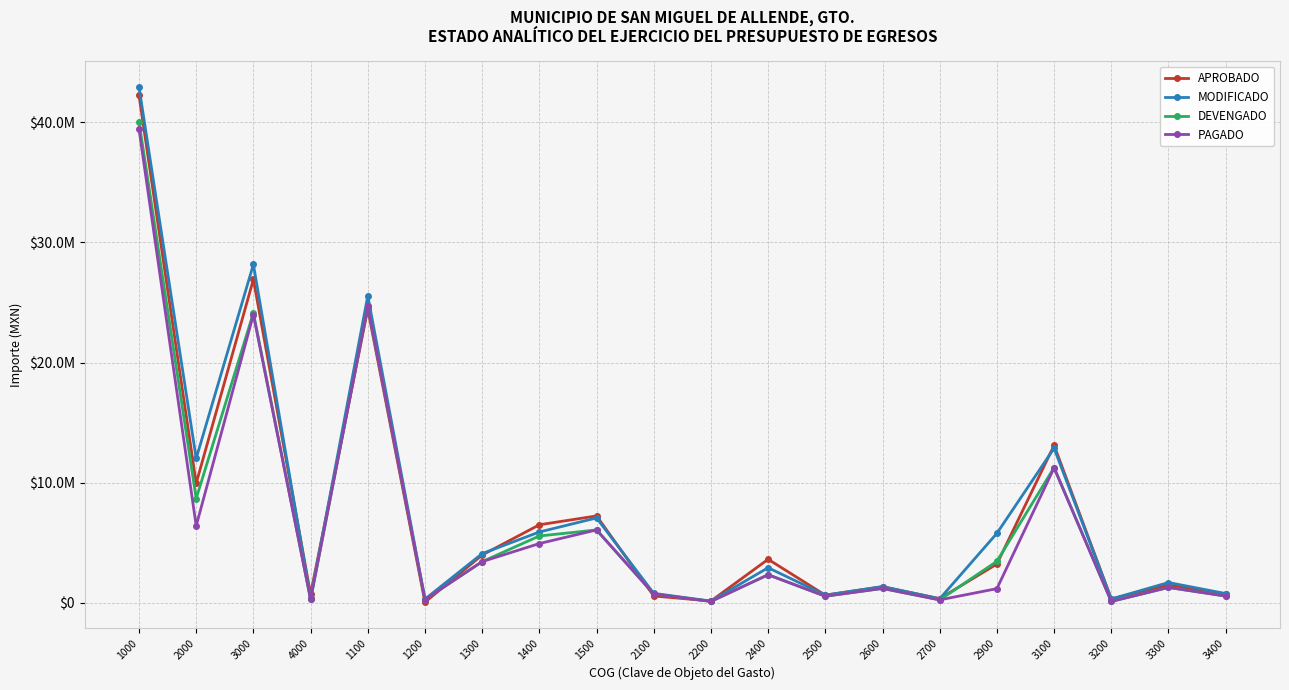

Which series changed the most between 1500 and 2600?

APROBADO